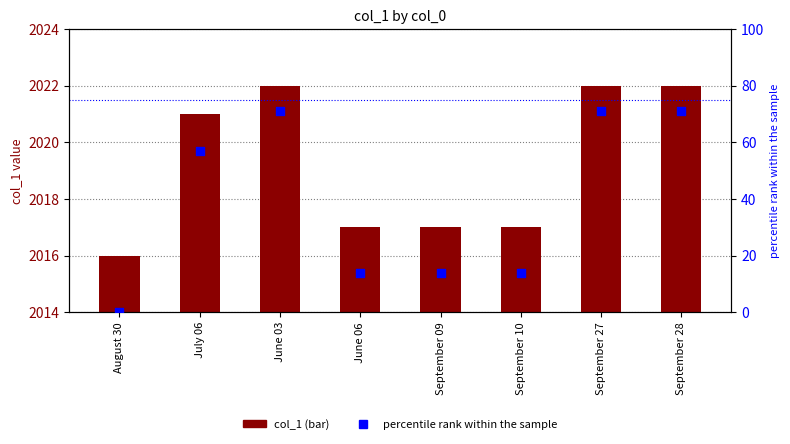

What is the total value across all series at August 30?

2016